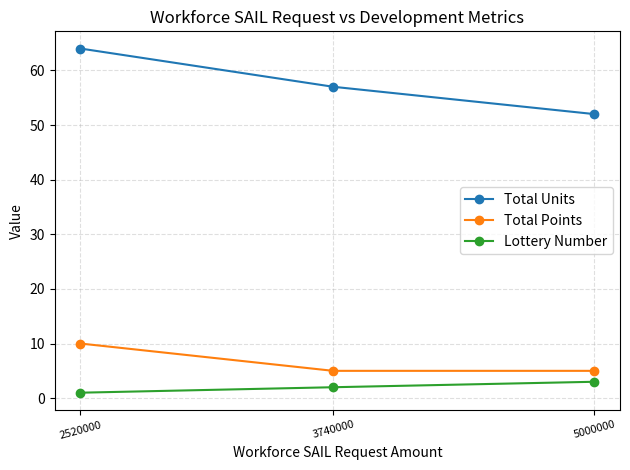

Which series has the widest spread of values?

Total Units